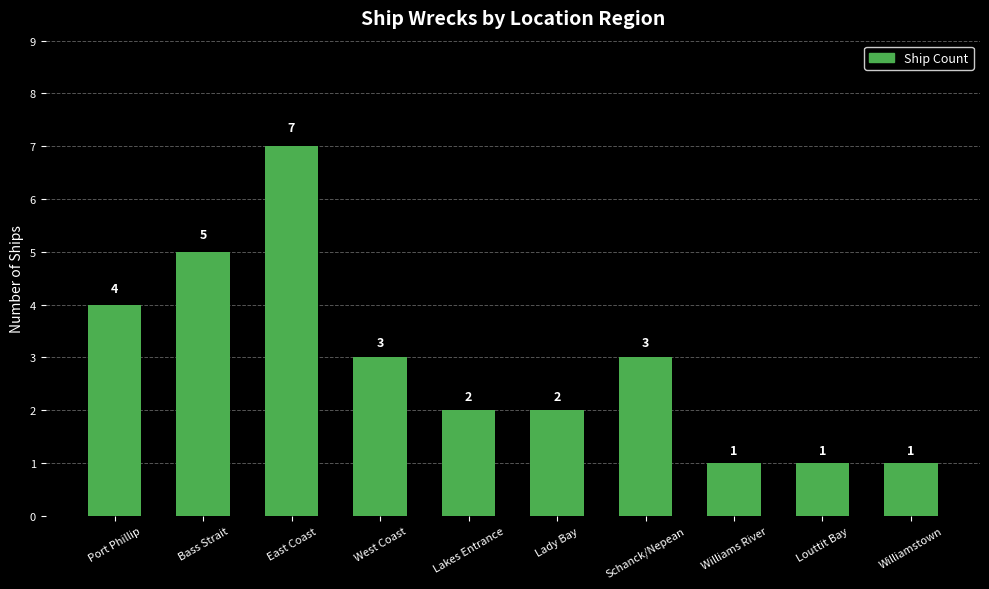

At which label does the data first exceed 3?

Port Phillip